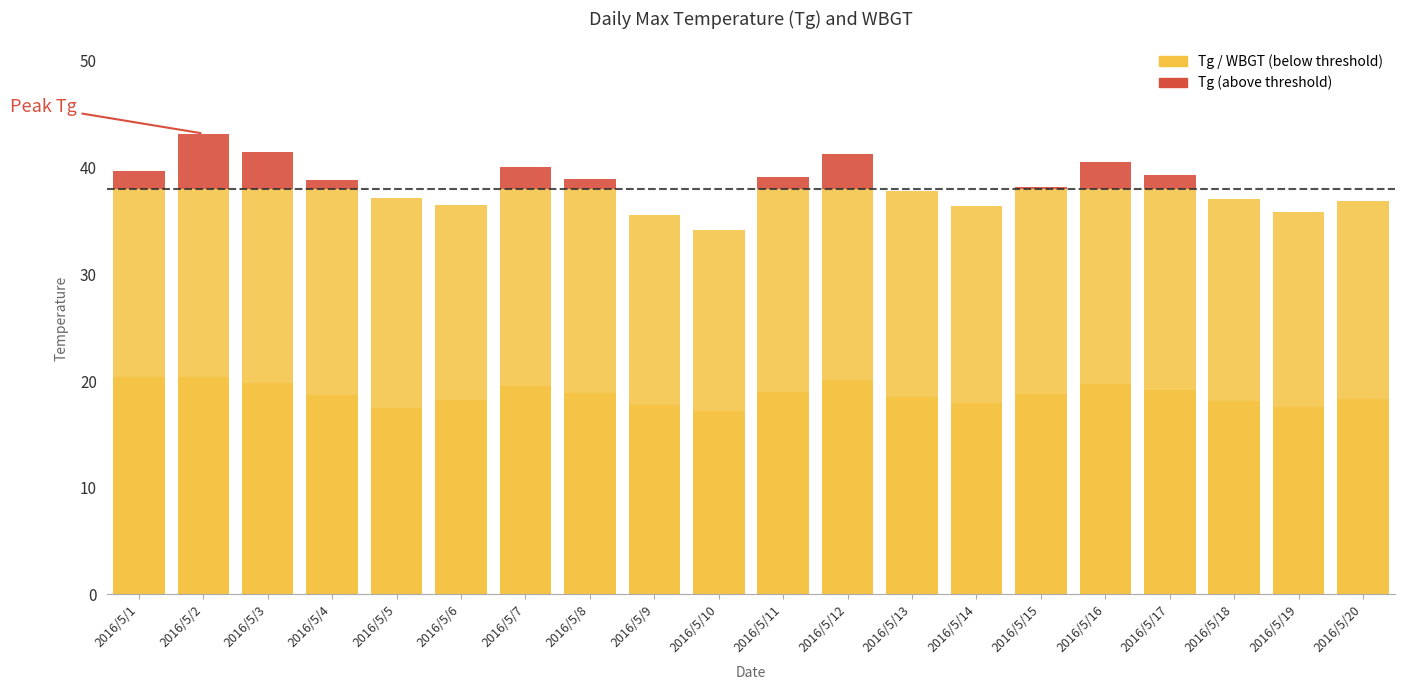

What is the difference between the Tg (above threshold) values at 2016/5/4 and 2016/5/15?

0.6